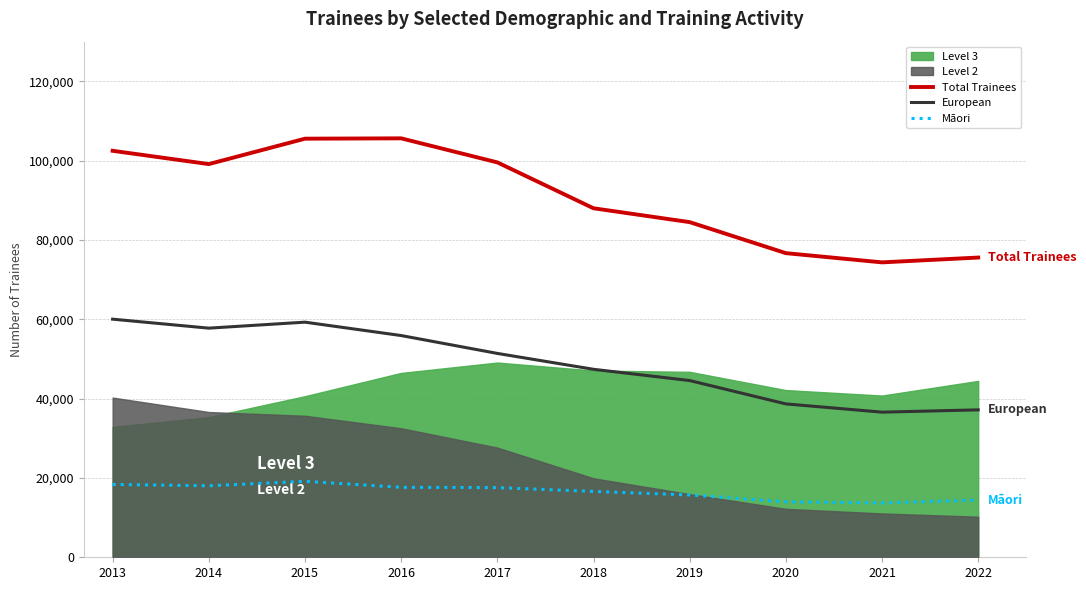

The value of European at 2014 is 84321. True or false?

False